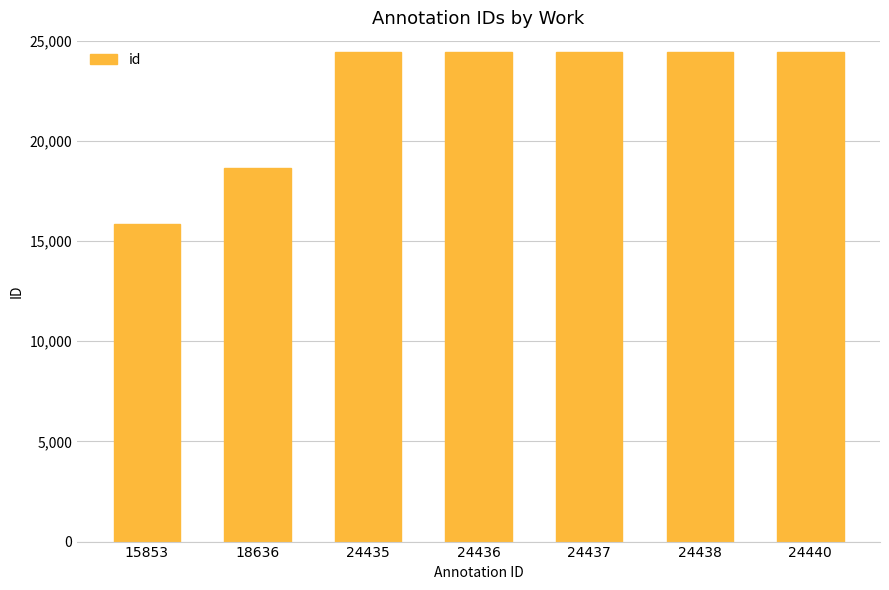

What is the difference between the maximum and minimum values?

8587